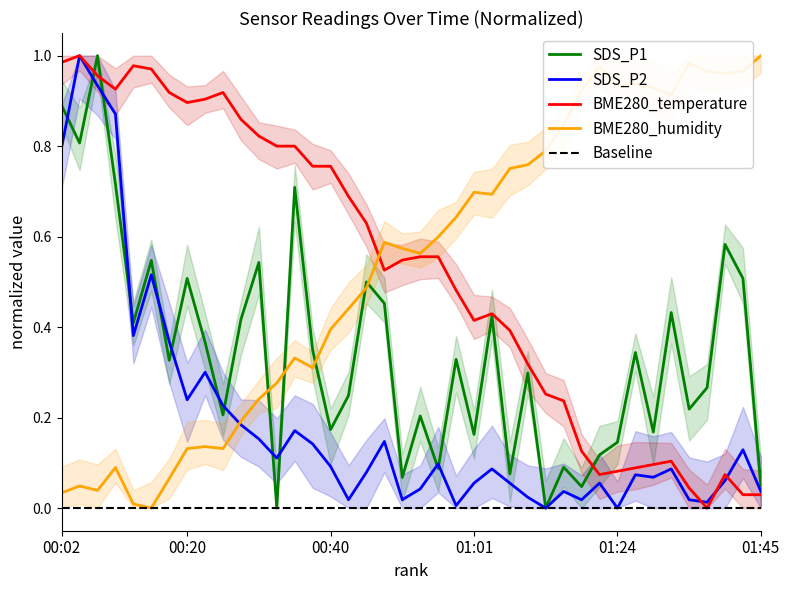

What is the difference between the SDS_P1 values at 00:40 and 00:46?

0.3